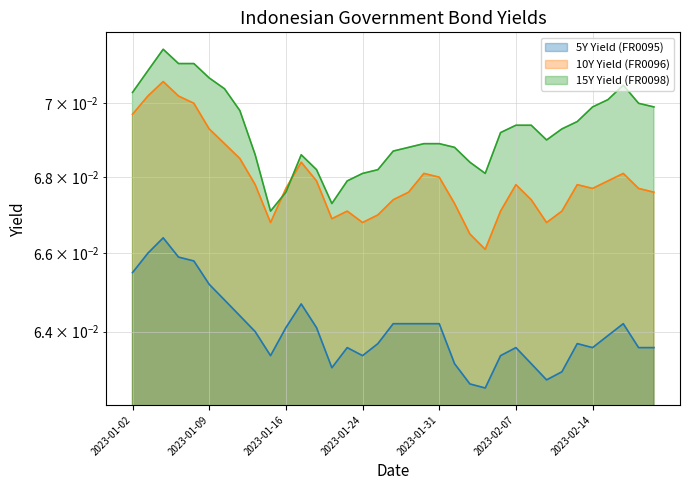

At 2023-01-24, list the series in order from largest to smallest.

15Y Yield (FR0098), 10Y Yield (FR0096), 5Y Yield (FR0095)